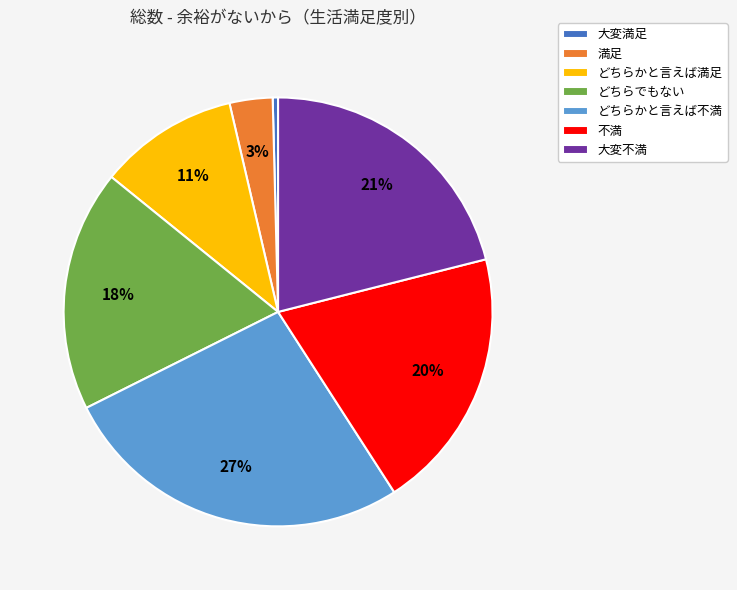

Is the sum of どちらかと言えば満足 and 不満 greater than half?

No